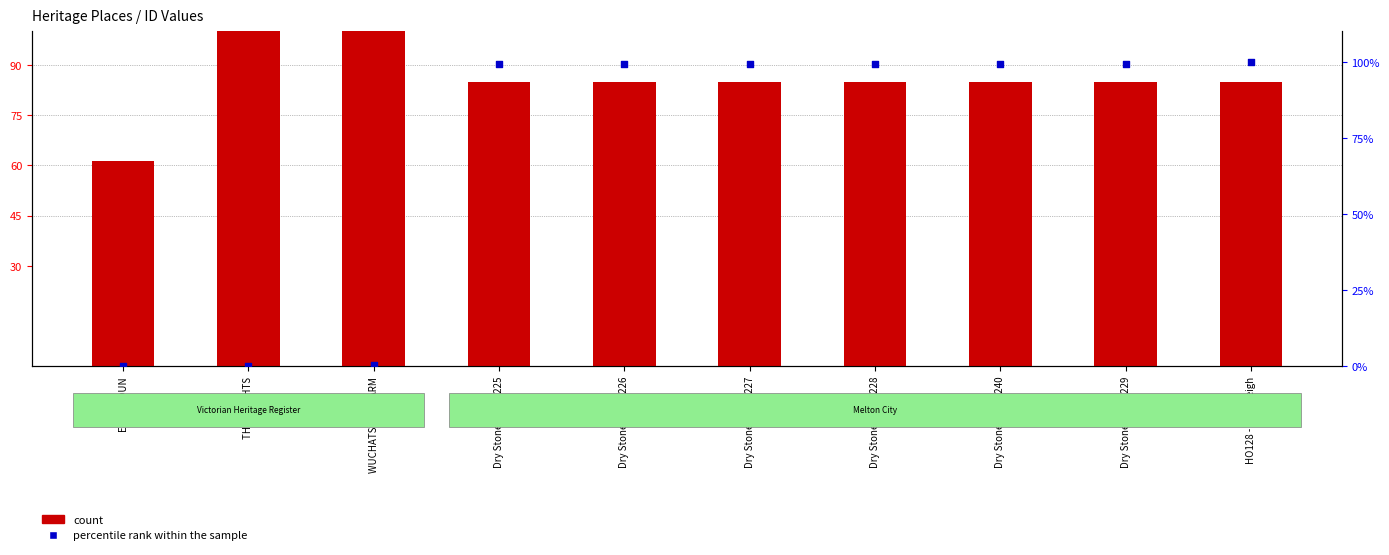

What is the total value across all series at HO128 - Stoneleigh?

185.0